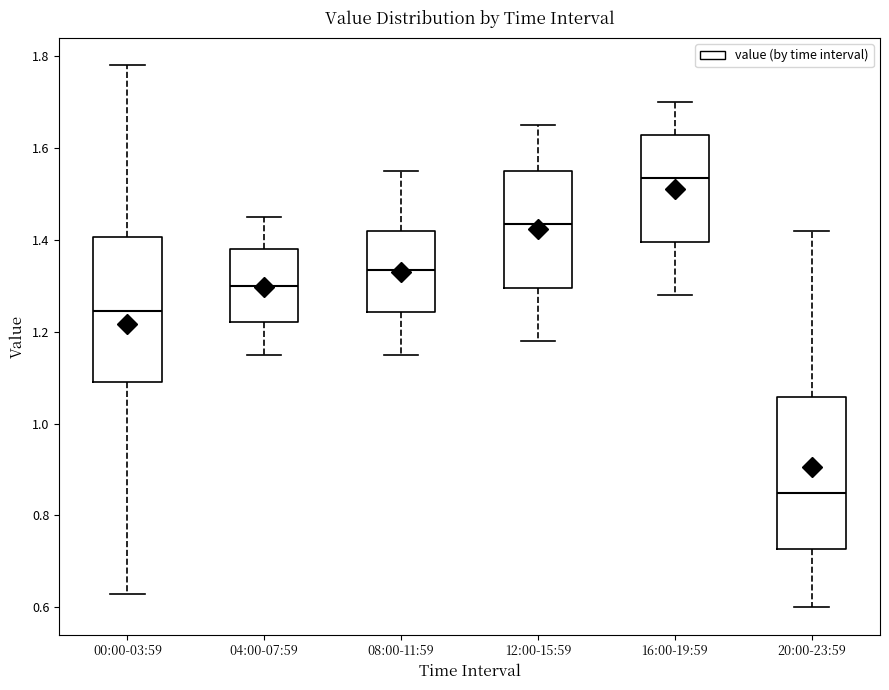

Where does the lower whisker of the box for 20:00-23:59 end on the y-axis? The values are not printed on the chart, so give them approximately, as read against the axis.

0.60